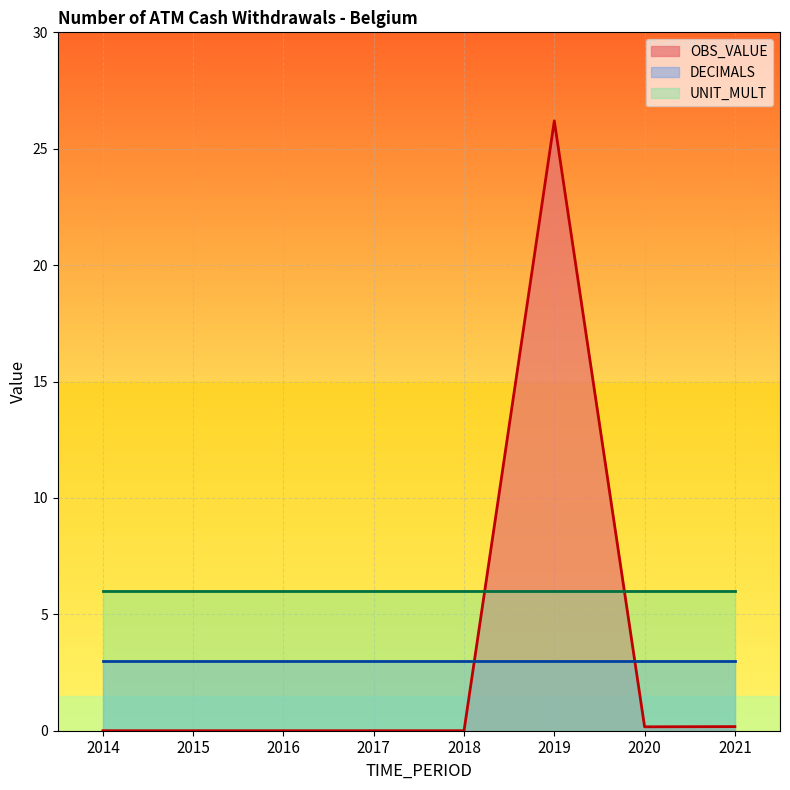

What is the total value across all series at 2021?

9.2